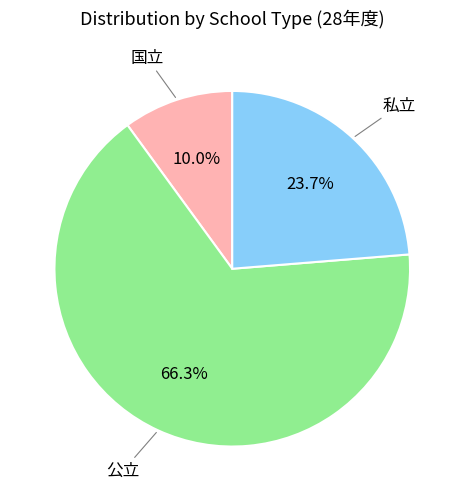

Does any single category account for the majority?

Yes